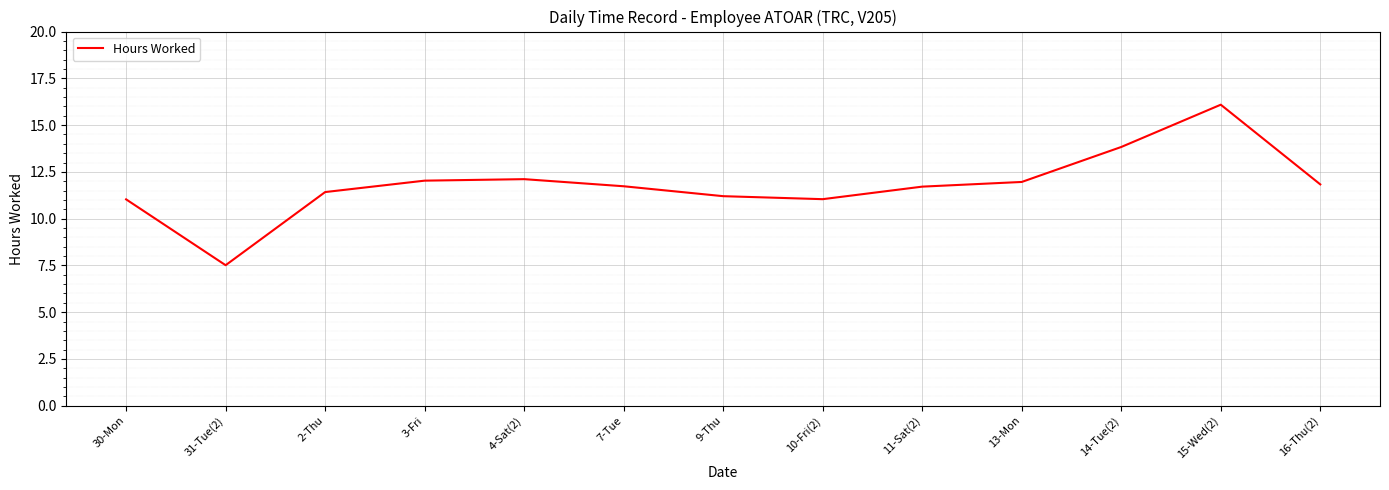

Does the chart display data point markers on the line(s)?

No